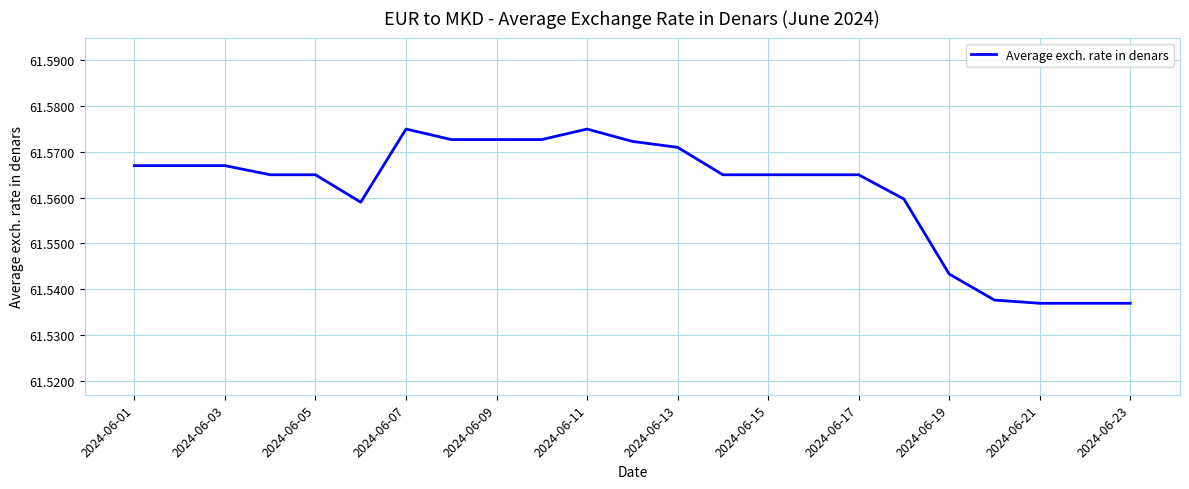

What is the smallest value displayed?

61.5